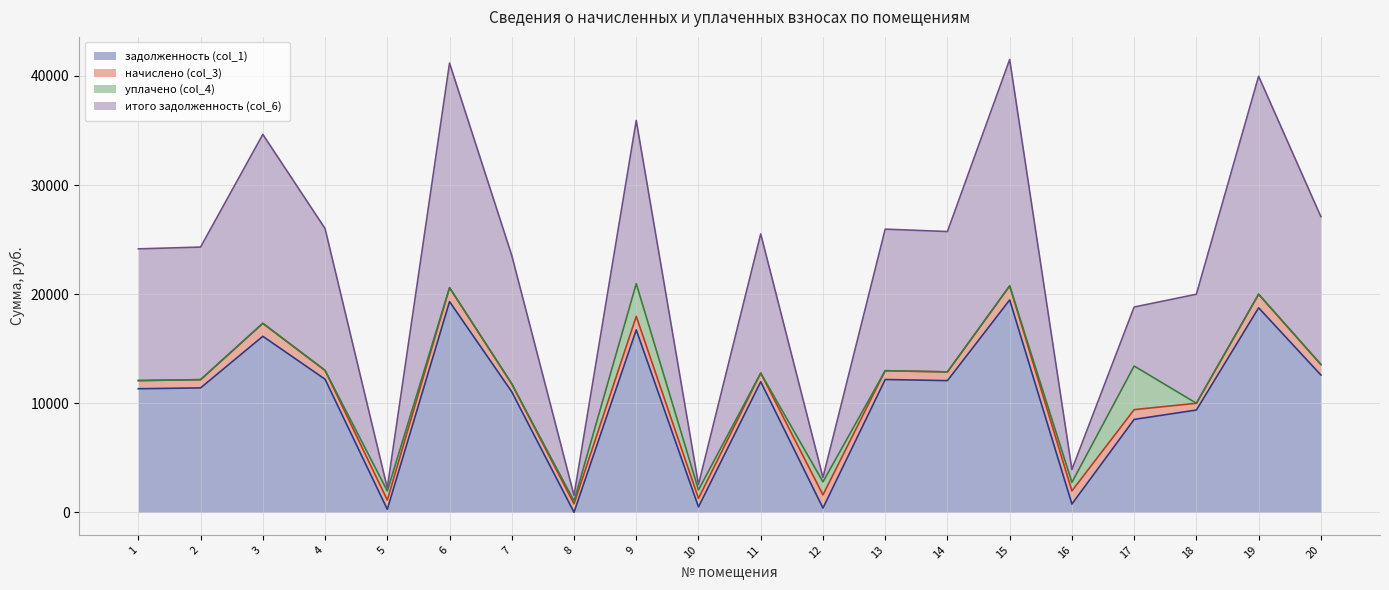

Does the chart display data point markers on the line(s)?

No